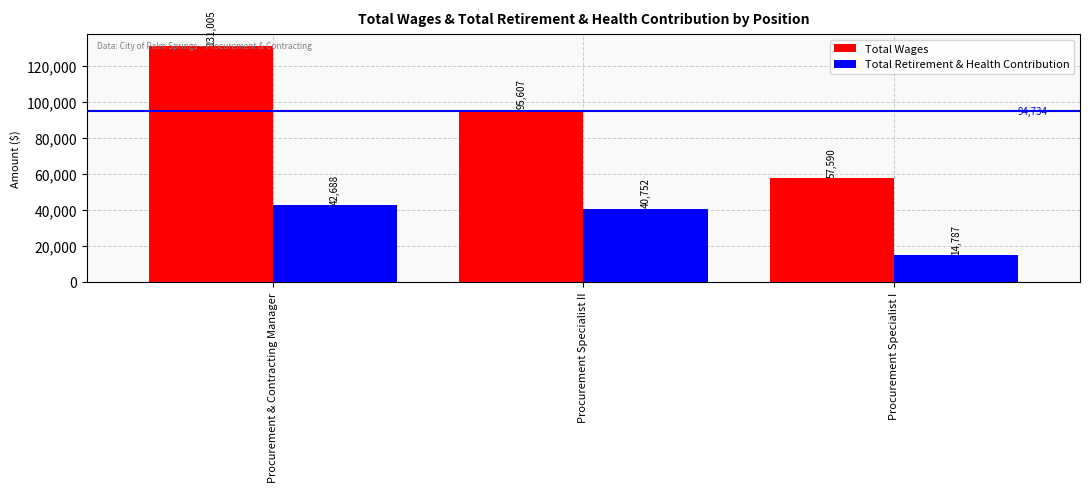

Reading right to left, extract all data points from this chart.

Total Wages: Procurement Specialist I=57590	Procurement Specialist II=95607	Procurement & Contracting Manager=131005
Total Retirement & Health Contribution: Procurement Specialist I=14787	Procurement Specialist II=40752	Procurement & Contracting Manager=42688